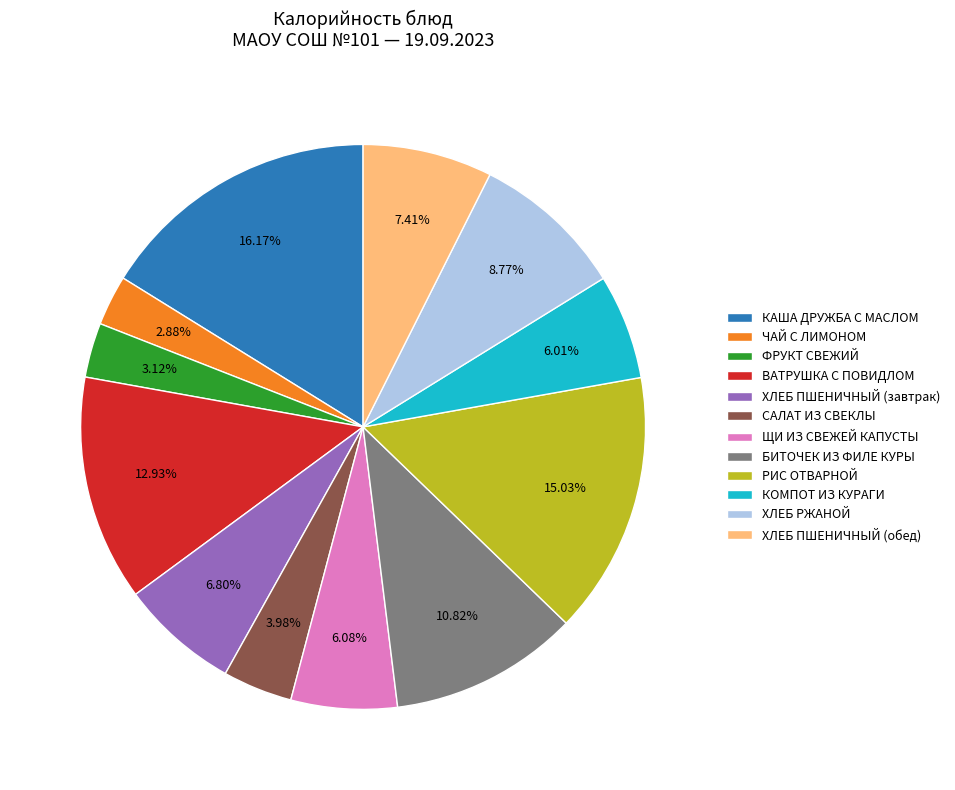

Is it true that ВАТРУШКА С ПОВИДЛОМ is 25% of the pie?

False